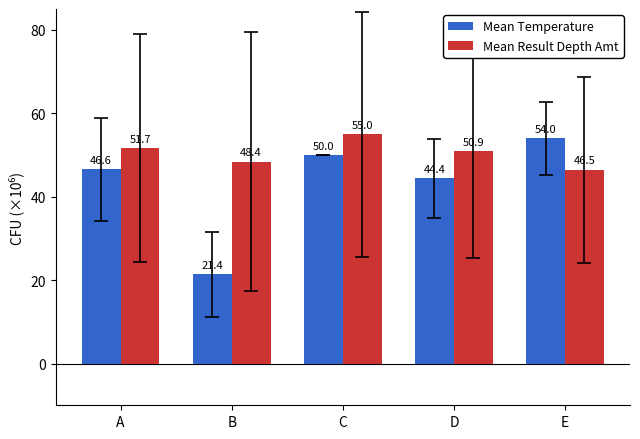

Read the Mean Temperature value at B.

21.4